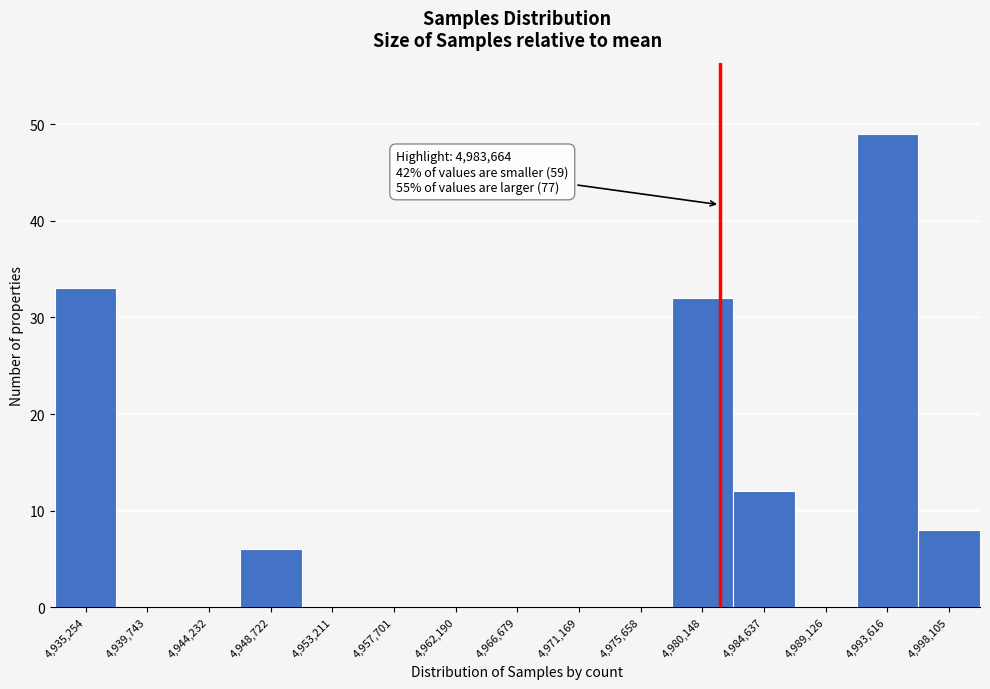

Reading left to right, extract all data points from this chart.

4,935,254=33	4,939,743=0	4,944,232=0	4,948,722=6	4,953,211=0	4,957,701=0	4,962,190=0	4,966,679=0	4,971,169=0	4,975,658=0	4,980,148=32	4,984,637=12	4,989,126=0	4,993,616=49	4,998,105=8